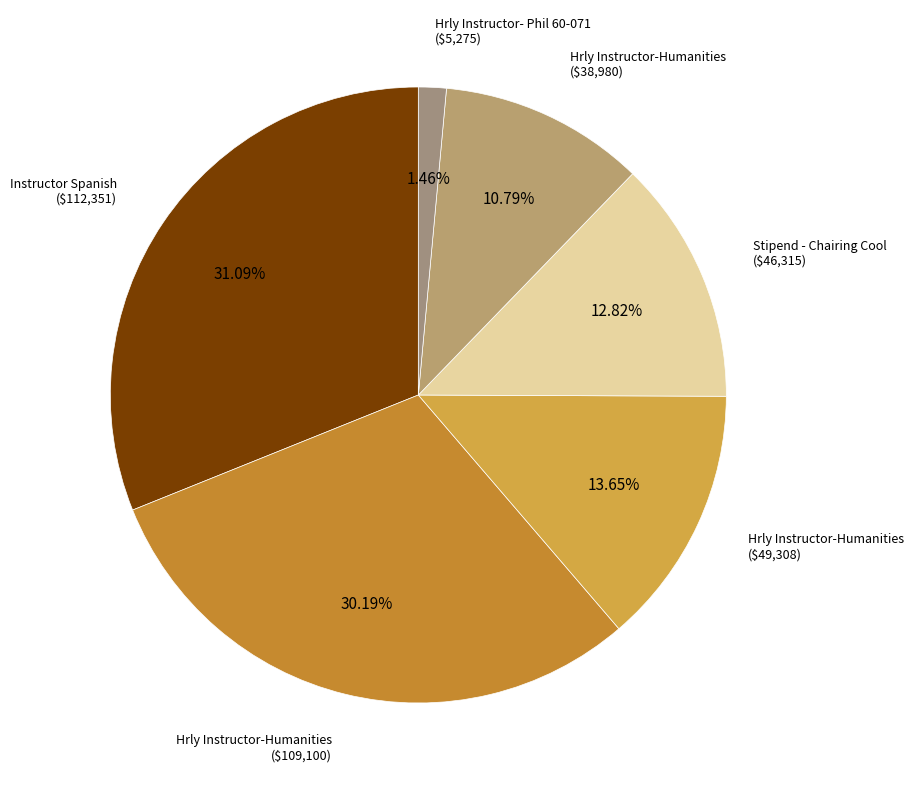

Which category has the smallest portion of the pie?

Hrly Instructor- Phil 60-071